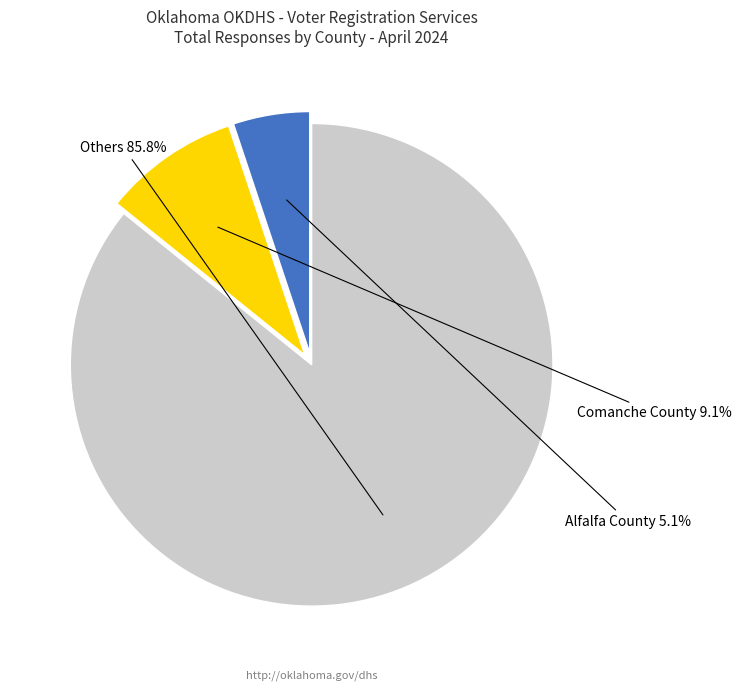

Is there a majority slice in this chart?

Yes